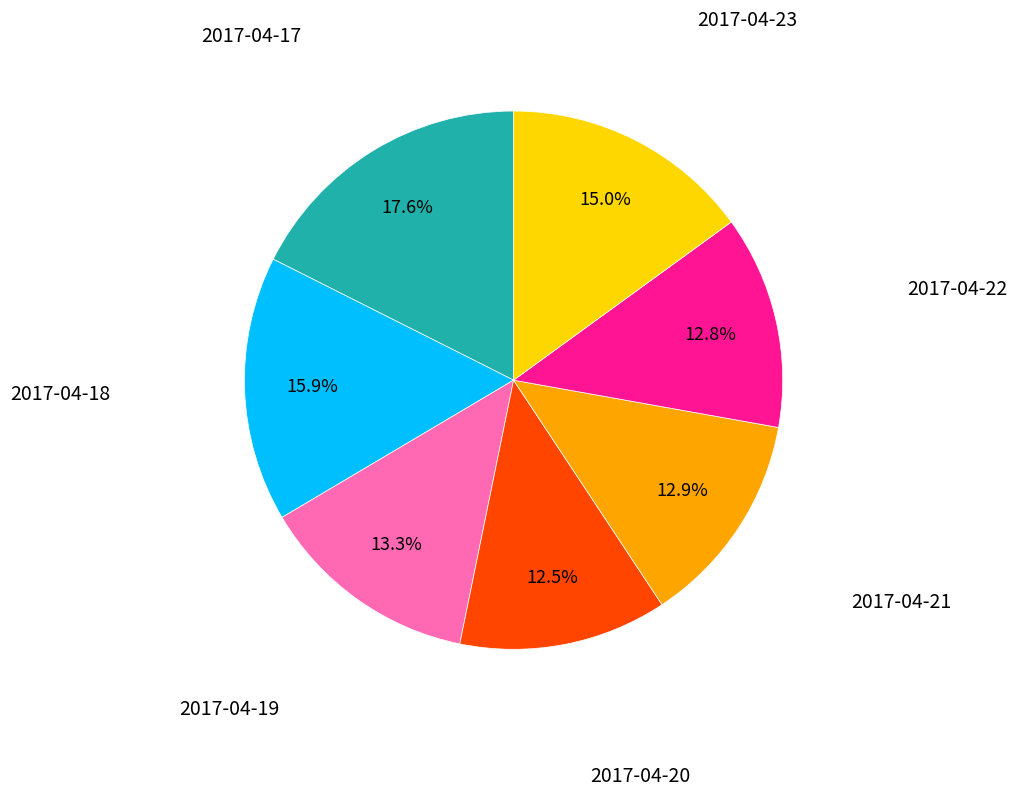

True or false: 2017-04-18 accounts for 10% of the total.

False